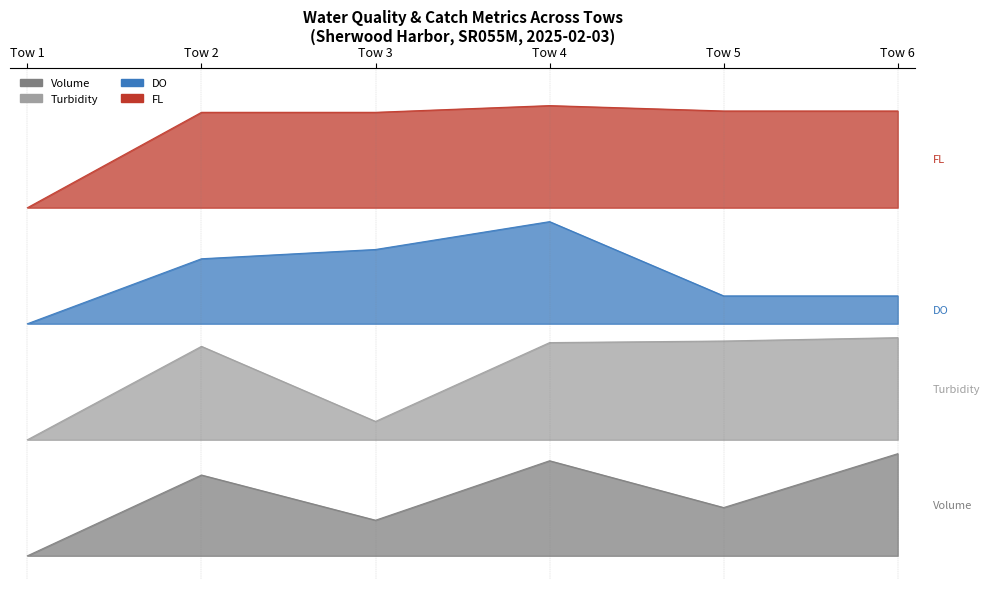

True or false: Volume and FL intersect in this chart.

False